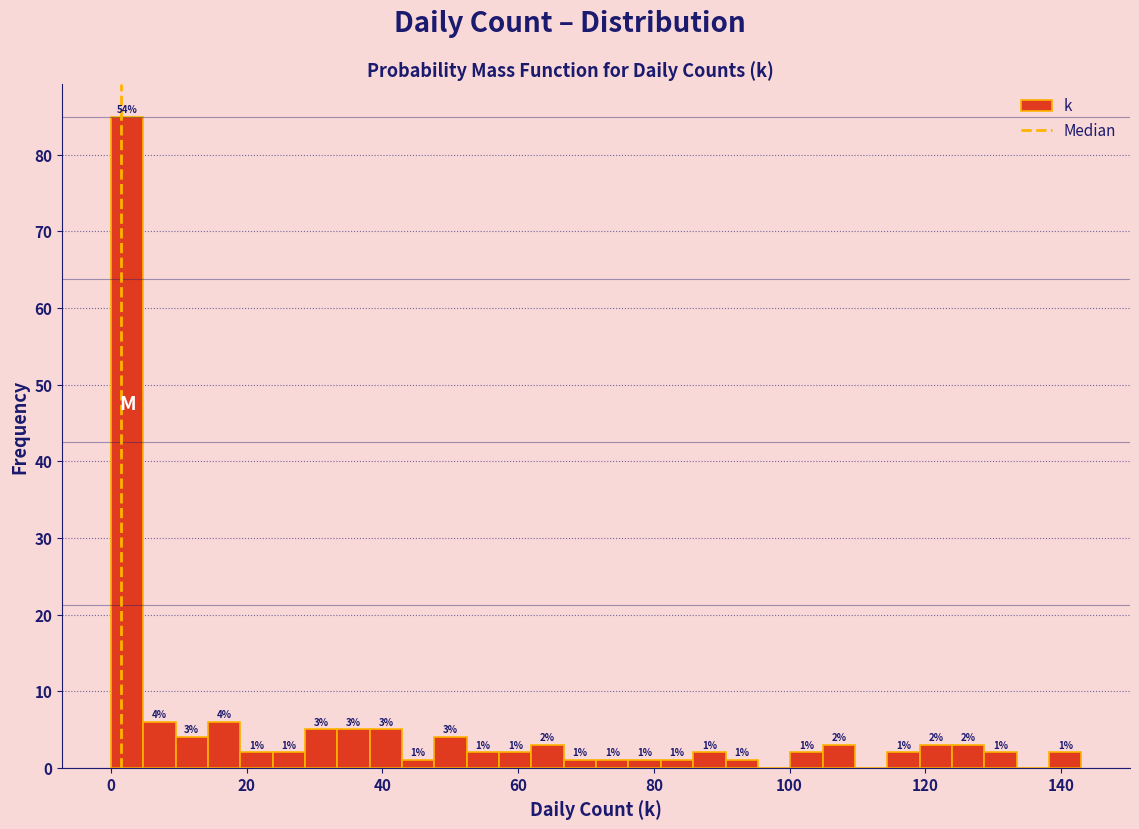

Around what value on the x-axis is the tallest bar? Give the approximate position of its centre, as read against the axis.

2